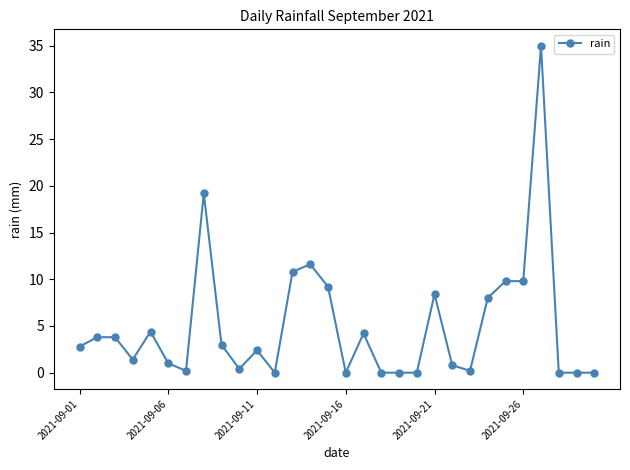

What is the difference between the maximum and second lowest values?

35.0